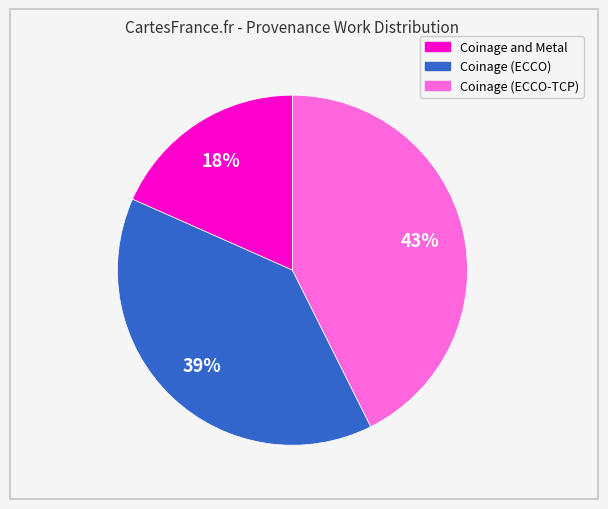

How many segments does this pie chart have?

3